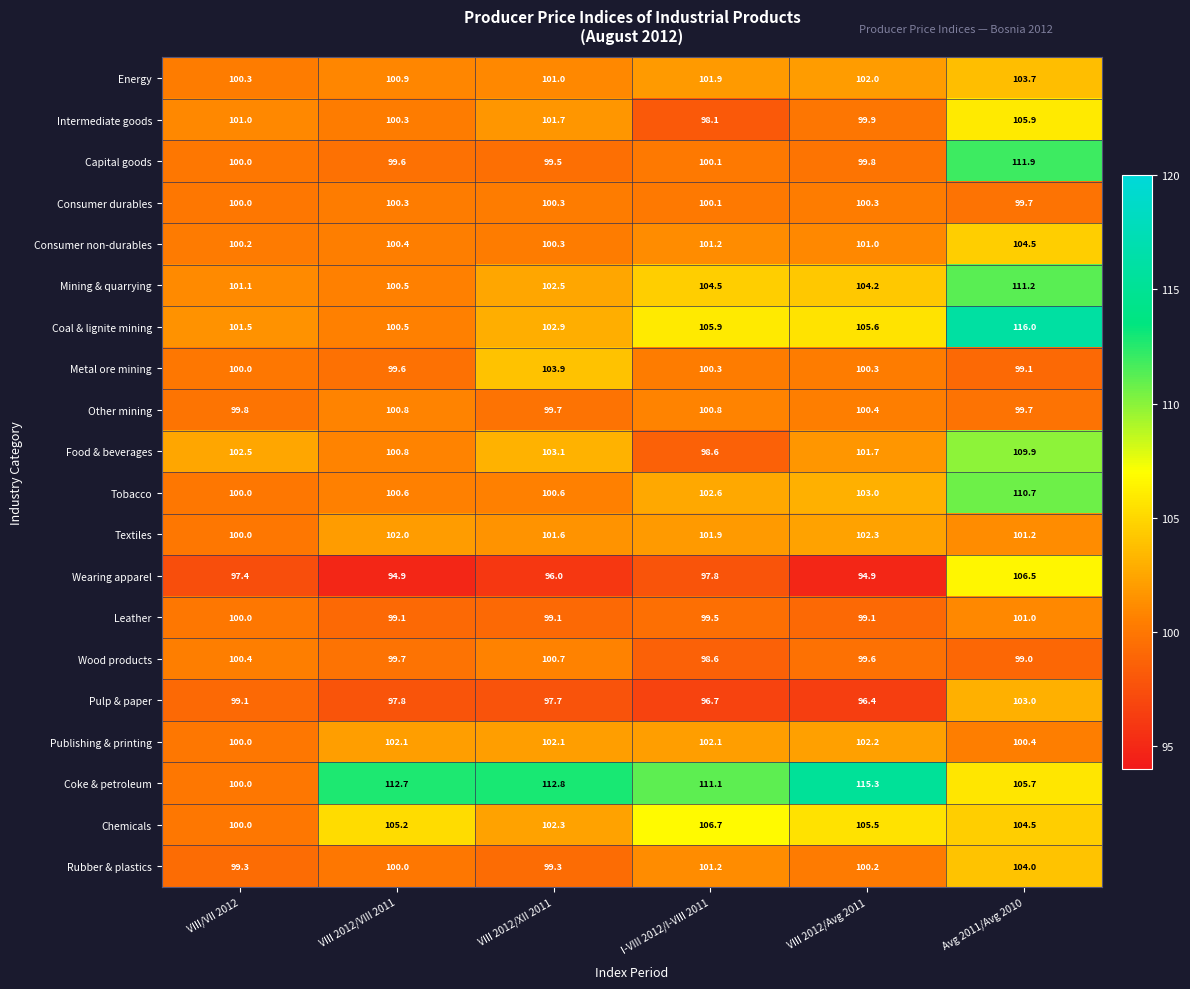

Is it true that Leather equals 47.1 at Avg 2011/Avg 2010?

False